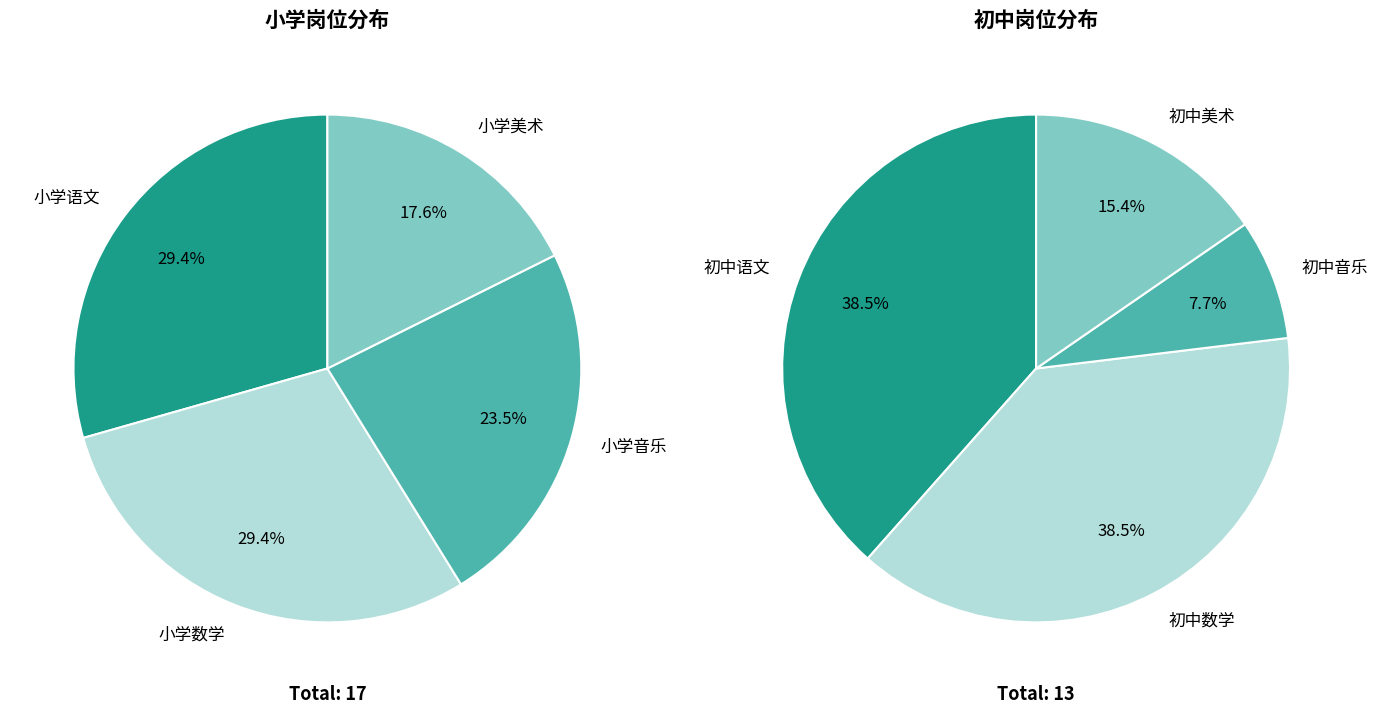

How many segments does this pie chart have?

8